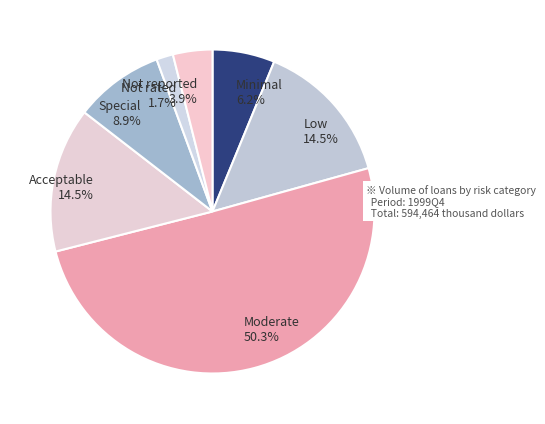

Is it true that Not rated is 16% of the pie?

False